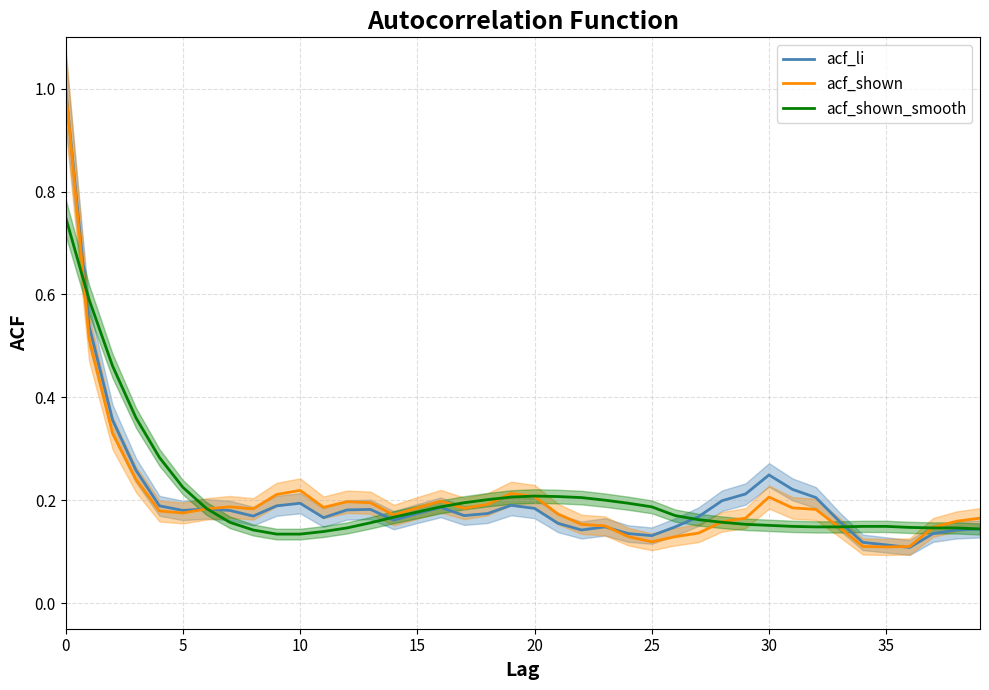

What is the difference between the second highest and second lowest values in the acf_li series?

0.4